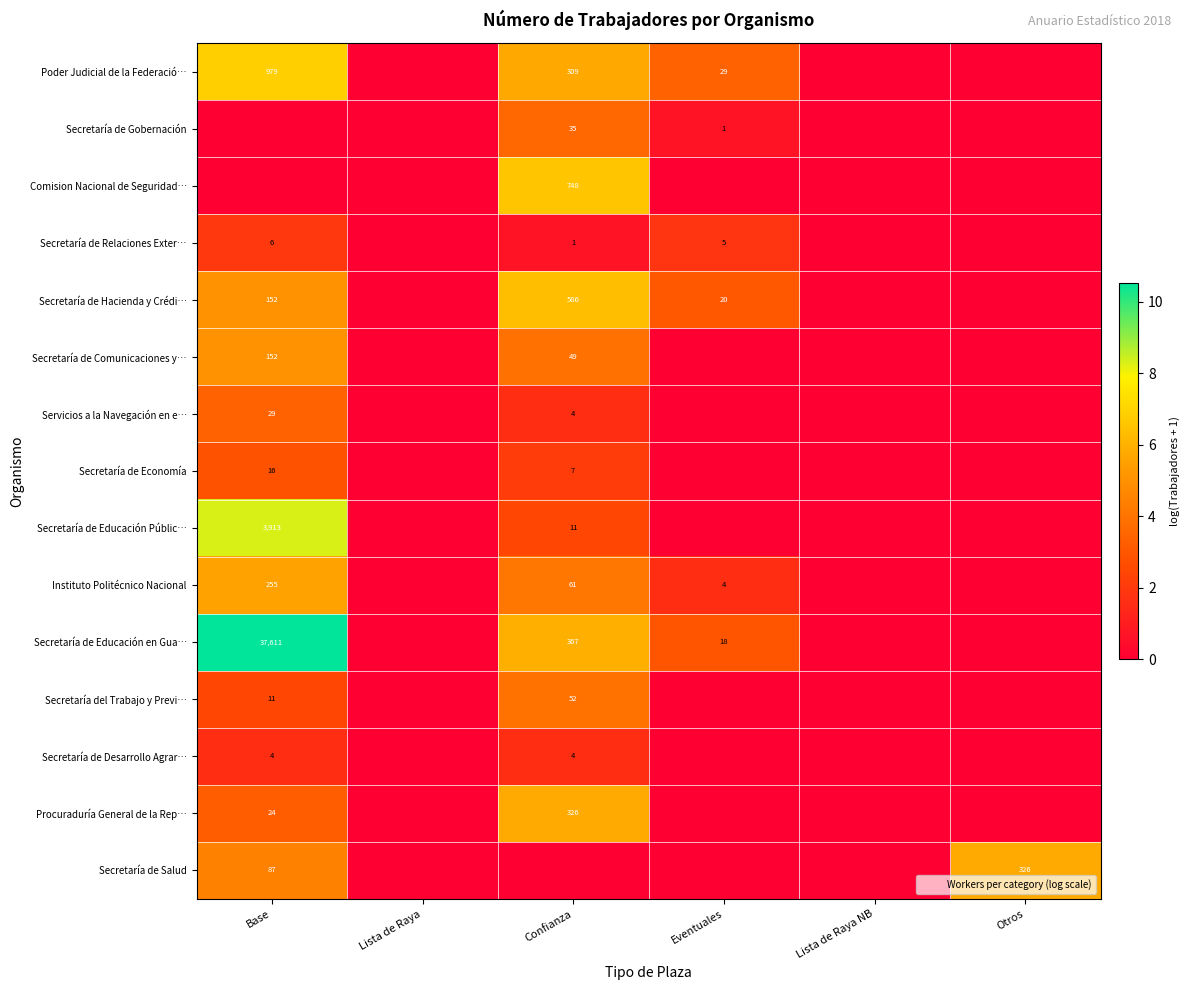

Is it true that Instituto Politécnico Nacional equals 0.0 at Otros?

True